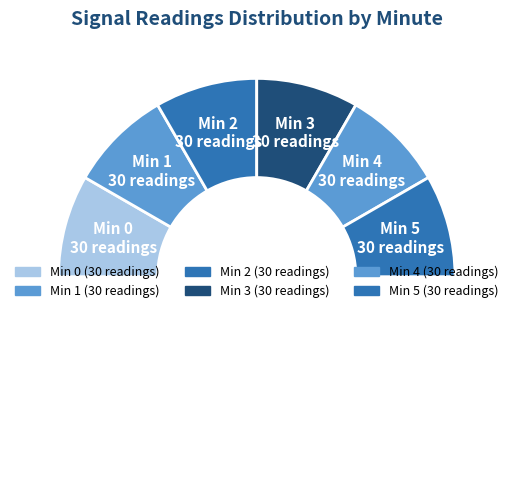

Count the number of slices in the pie.

7